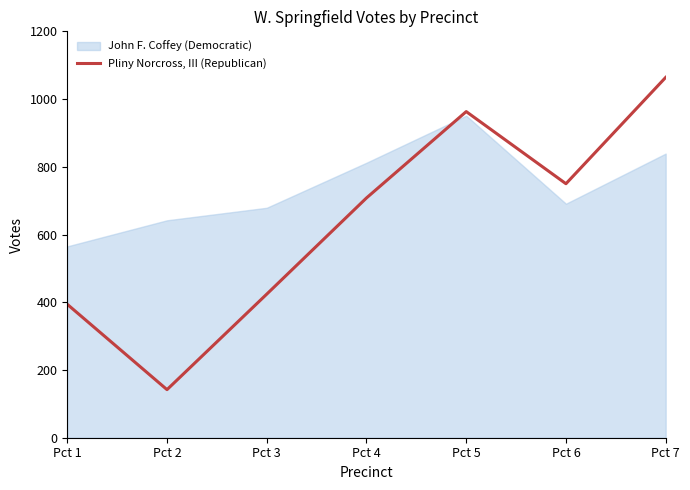

Rank the series at Pct 6 from highest to lowest value.

Pliny Norcross, III (Republican), John F. Coffey (Democratic)